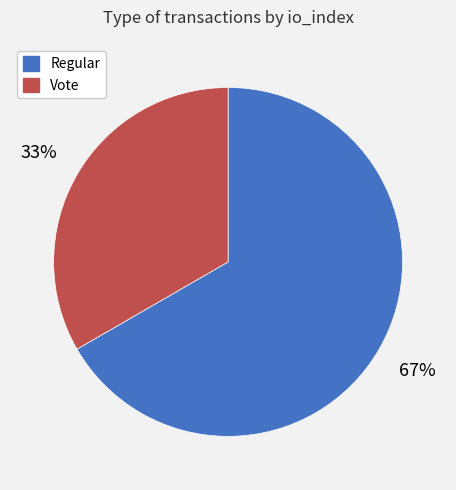

Which has a higher value, Regular or Vote?

Regular